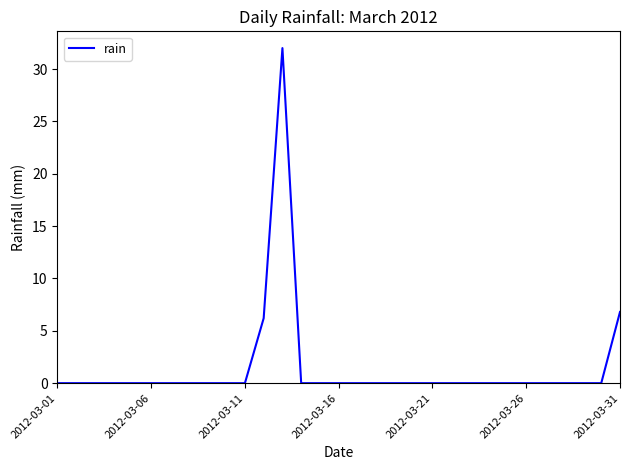

What is the maximum value shown in the chart?

32.0